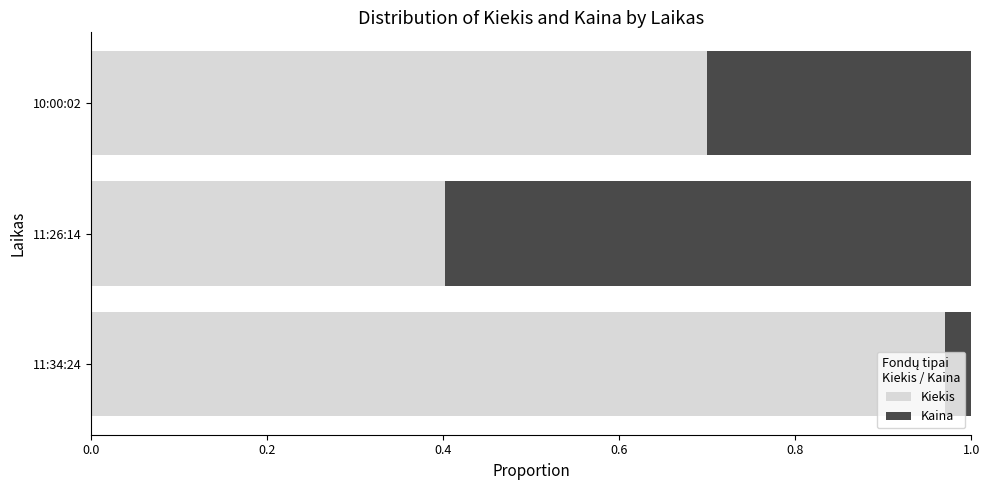

The Kiekis series shows 0.2 at 11:34:24. True or false?

False